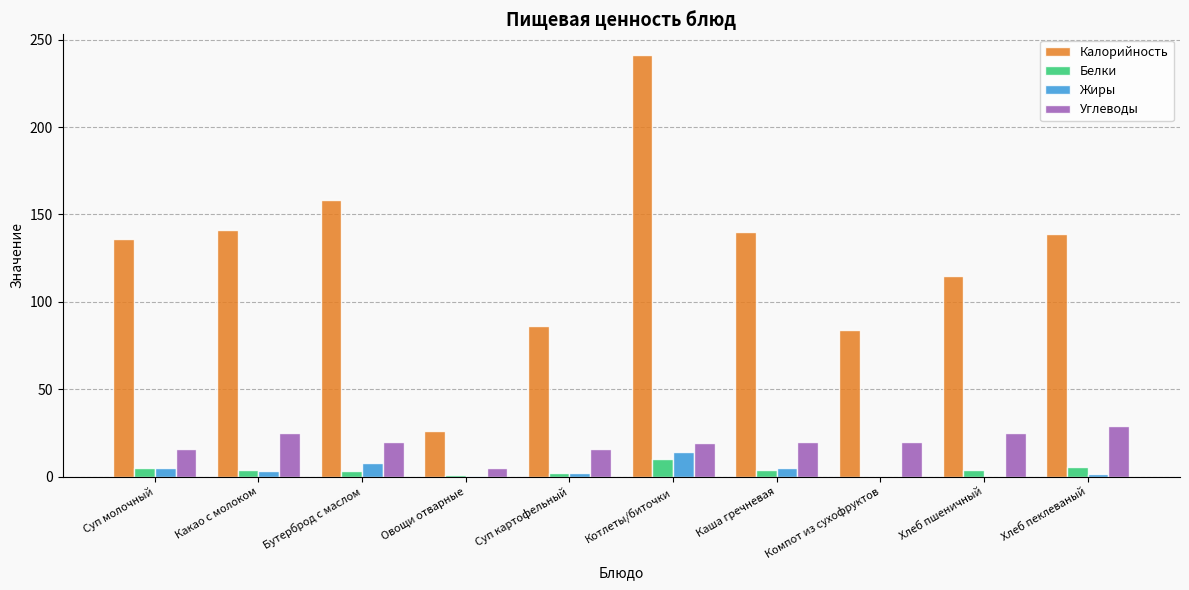

The Углеводы series shows 25.0 at Хлеб пшеничный. True or false?

True